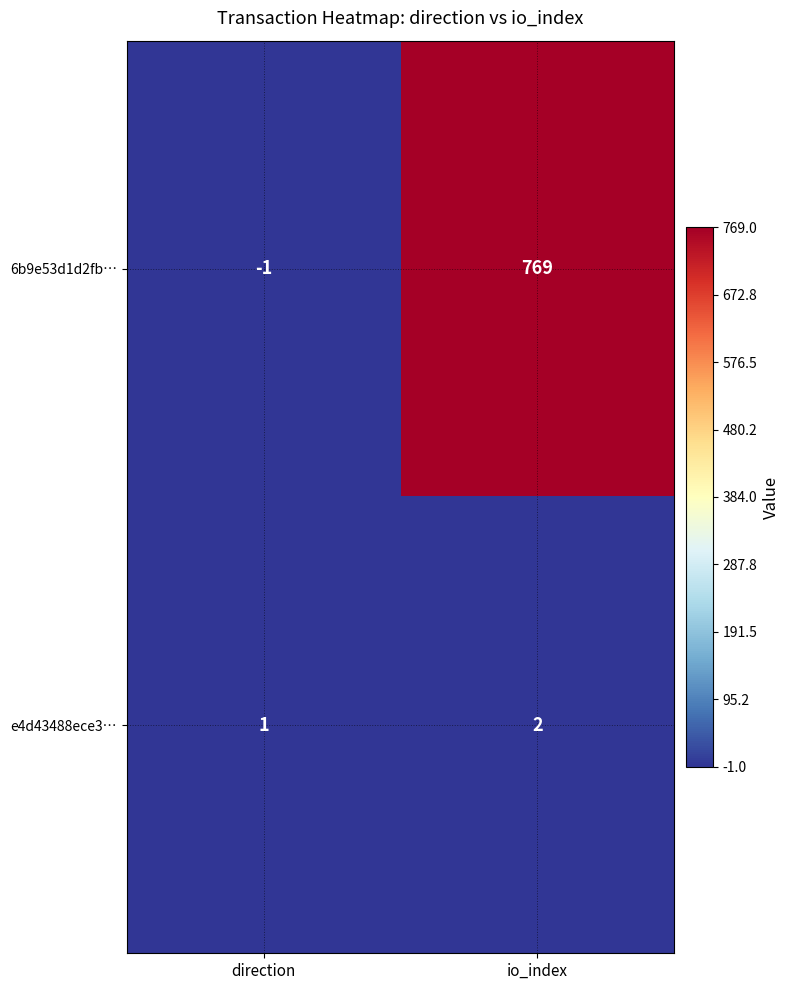

What is the average value of the 6b9e53d1d2fb… series?

384